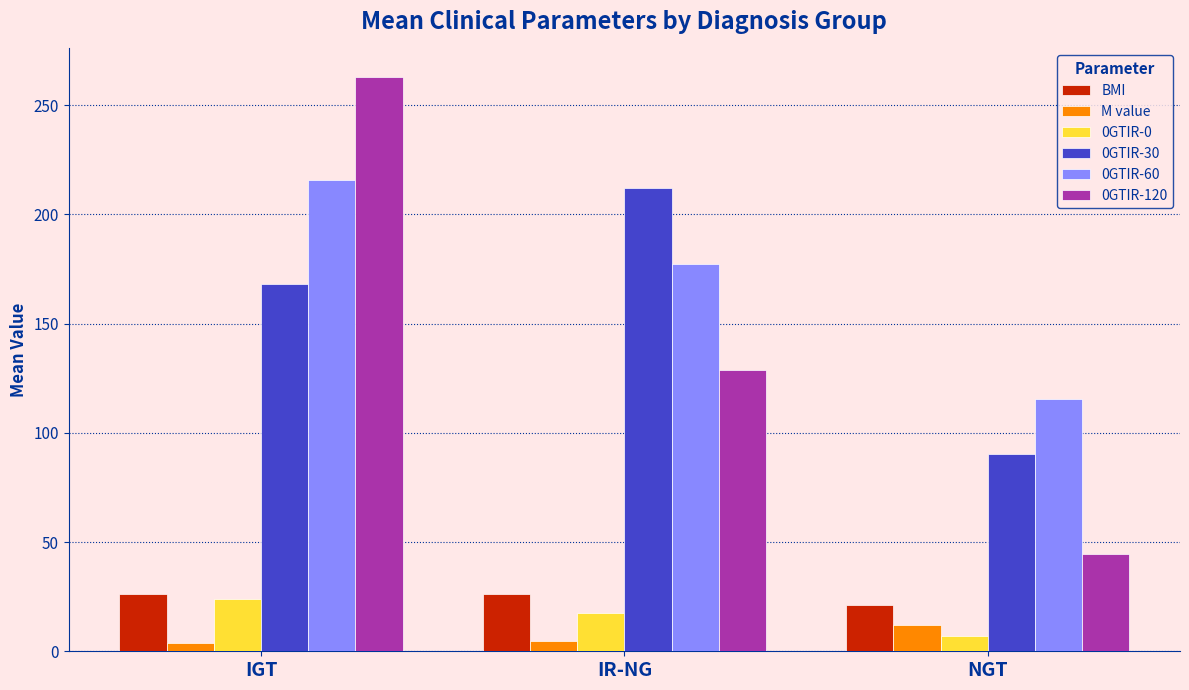

How many series are shown in this chart?

6